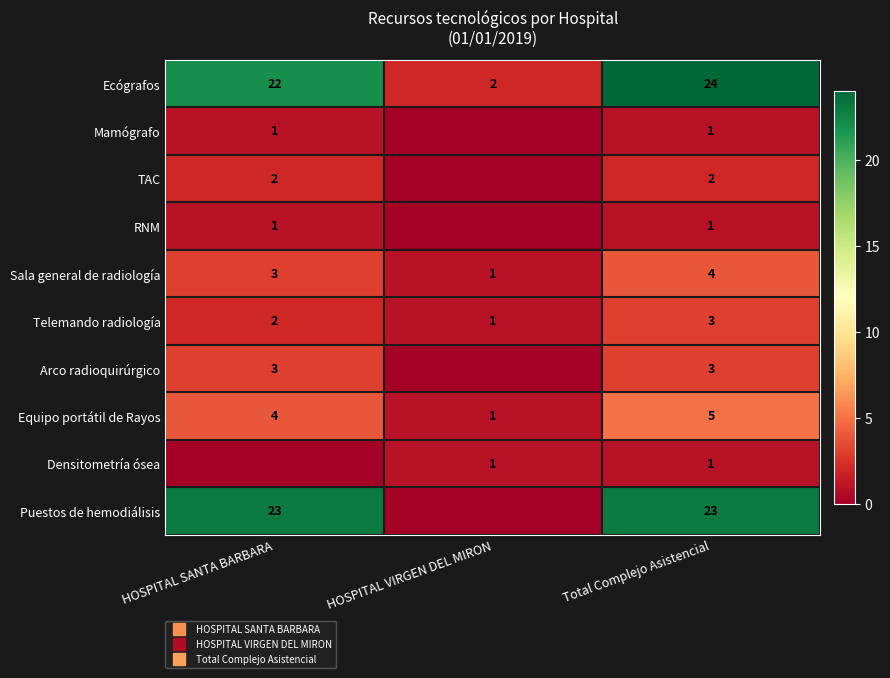

Which series changed the most between HOSPITAL VIRGEN DEL MIRON and Total Complejo Asistencial?

Puestos de hemodiálisis